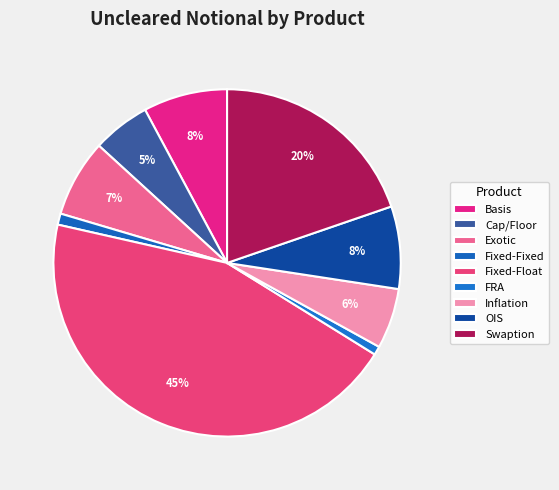

To the nearest percent, what percentage of the pie is Inflation?

6%